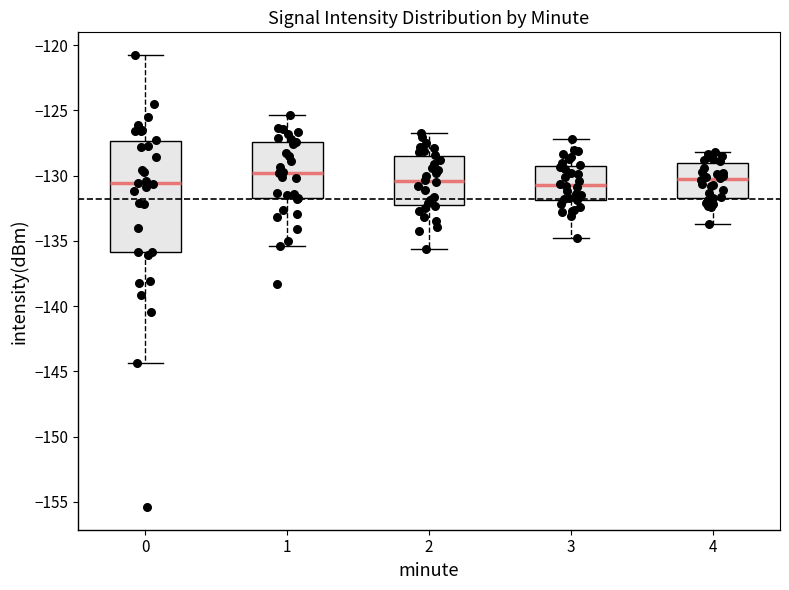

Reading left to right, transcribe this box plot: for each box, give where its median line is, the range the box spans, and where its two whiskers end, as read against the y-axis. The values are not printed on the chart, so give them approximately, as read against the axis.

0: median -130.5, box -136.0 to -127.5, whiskers -144.5 to -120.5
1: median -130.0, box -131.5 to -127.5, whiskers -135.5 to -125.5
2: median -130.5, box -132.0 to -128.5, whiskers -135.5 to -126.5
3: median -130.5, box -132.0 to -129.0, whiskers -135.0 to -127.0
4: median -130.0, box -131.5 to -129.0, whiskers -133.5 to -128.0